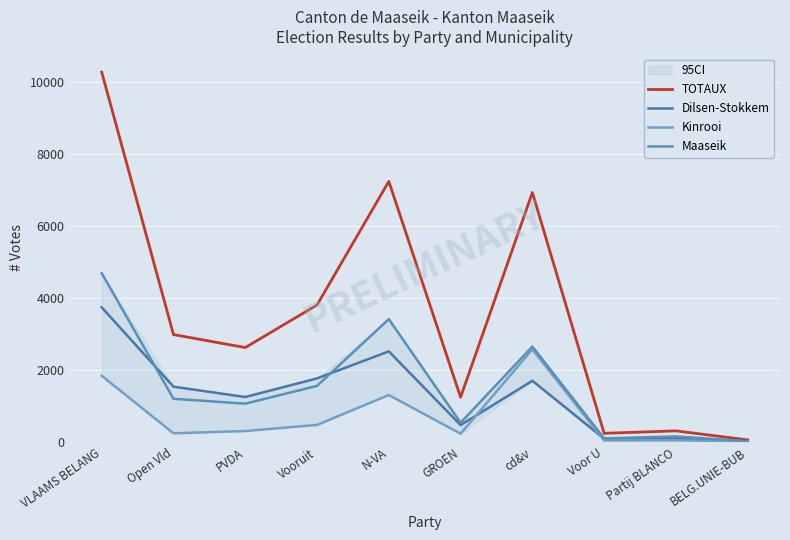

Where is TOTAUX nearest to the value 5173?

Vooruit